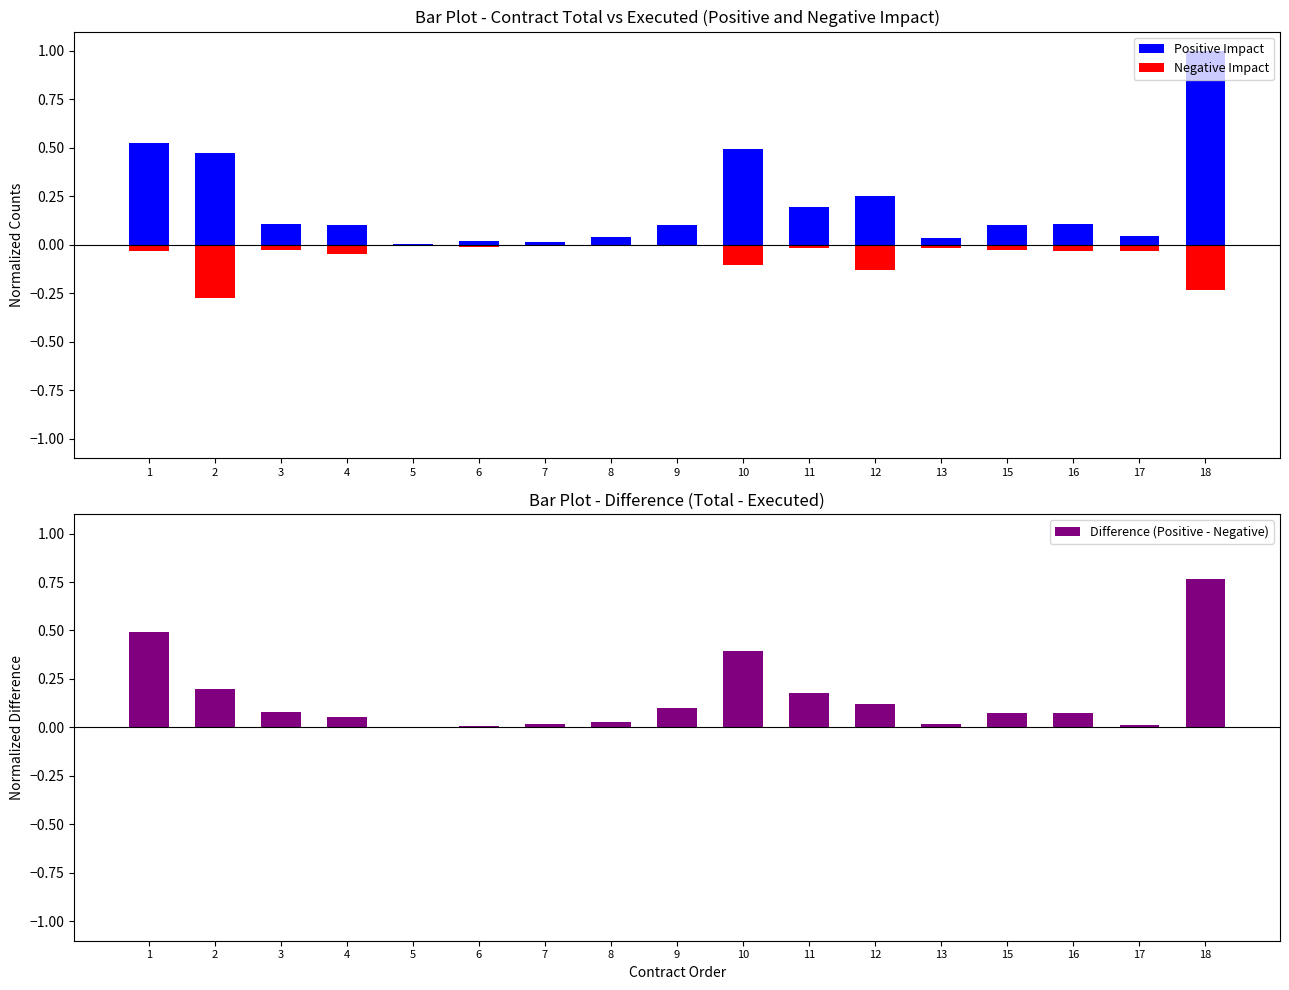

Which label corresponds to the largest value in the chart?

18